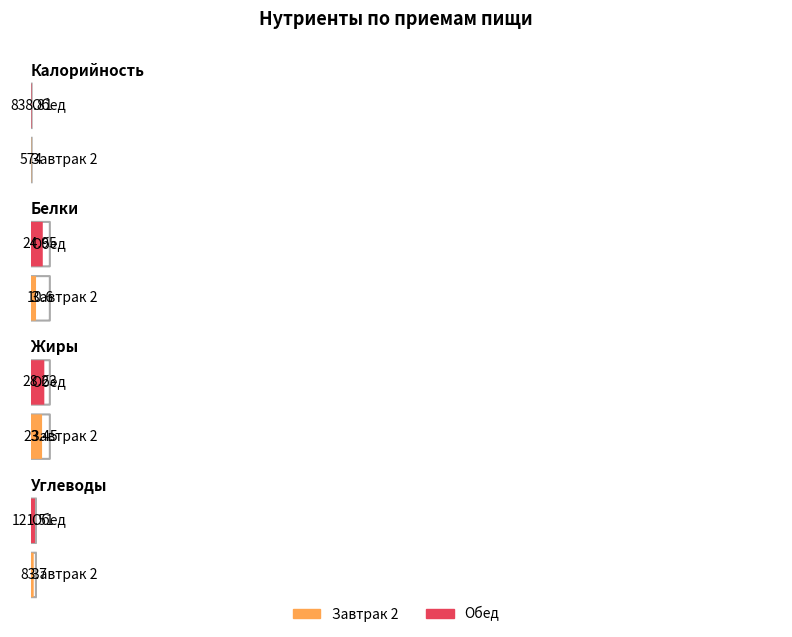

How many bars are there in total?

8